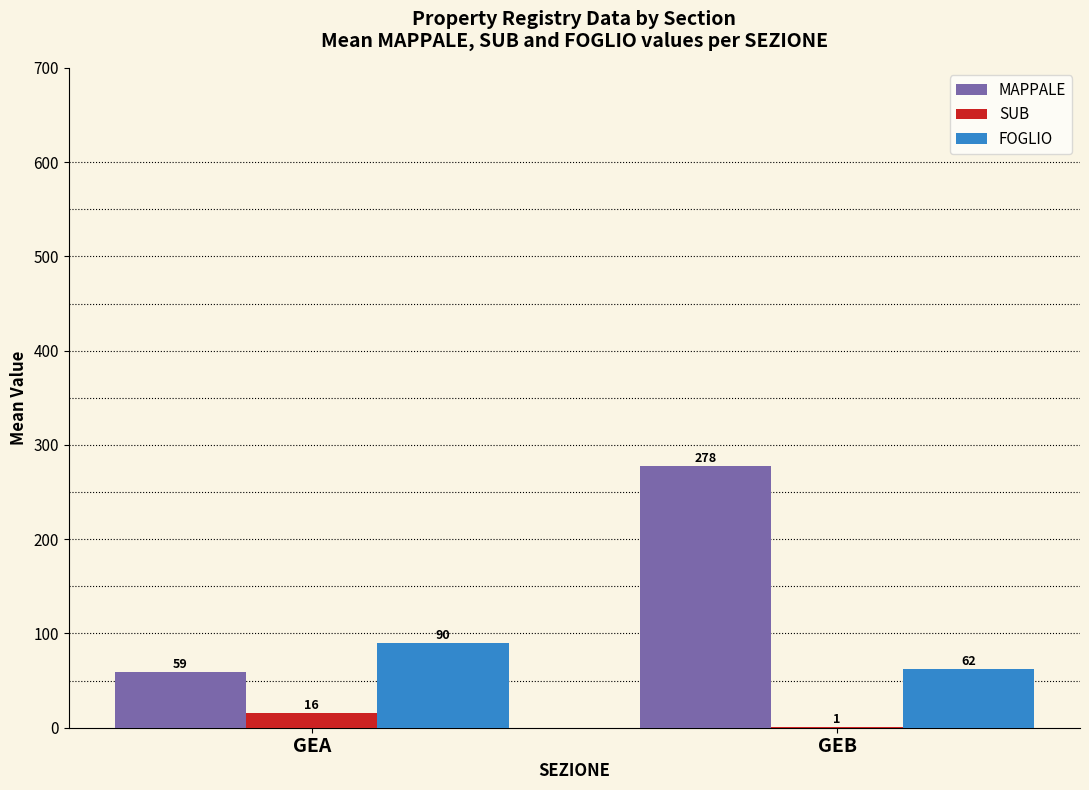

How many groups of bars are there?

2